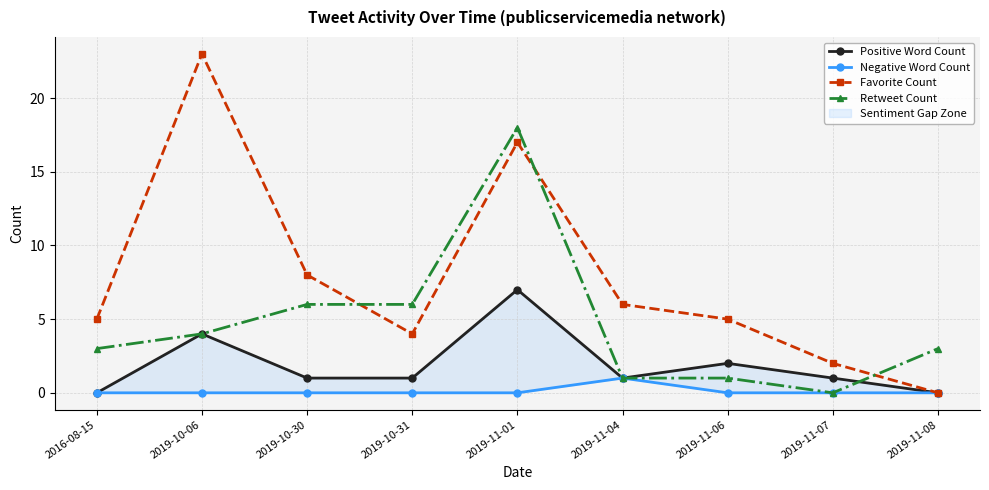

How many categories are shown in the chart?

9